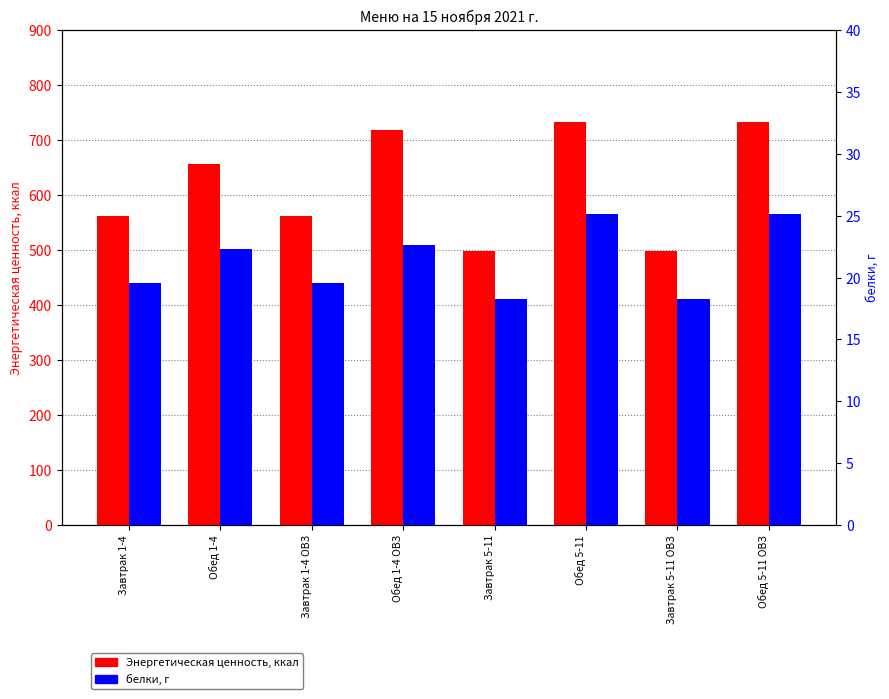

Which label corresponds to the largest value in the chart?

Обед 5-11